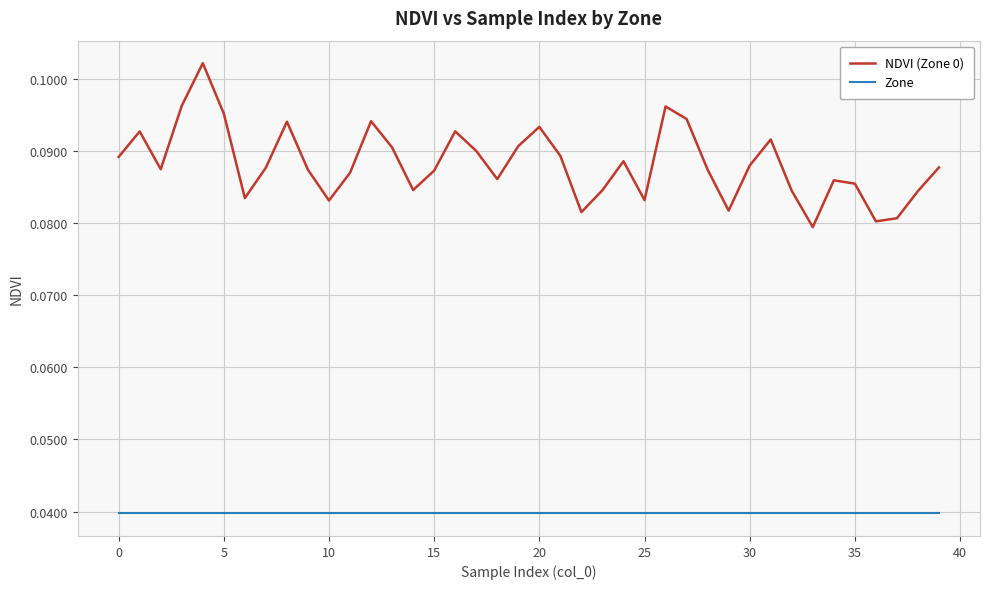

True or false: NDVI (Zone 0) and Zone cross at least once.

False